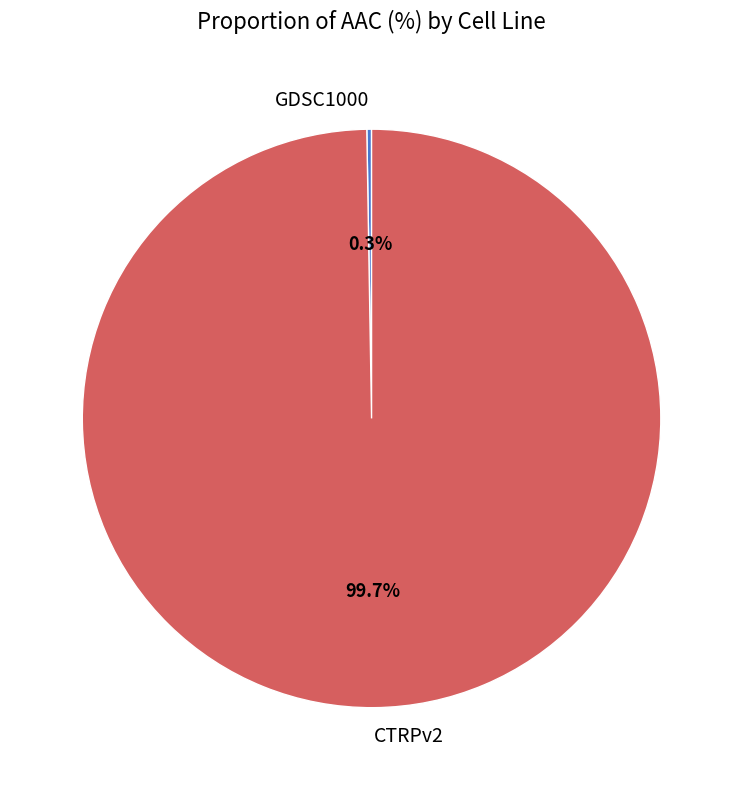

What percentage is the CTRPv2 slice, to the nearest percent?

100%